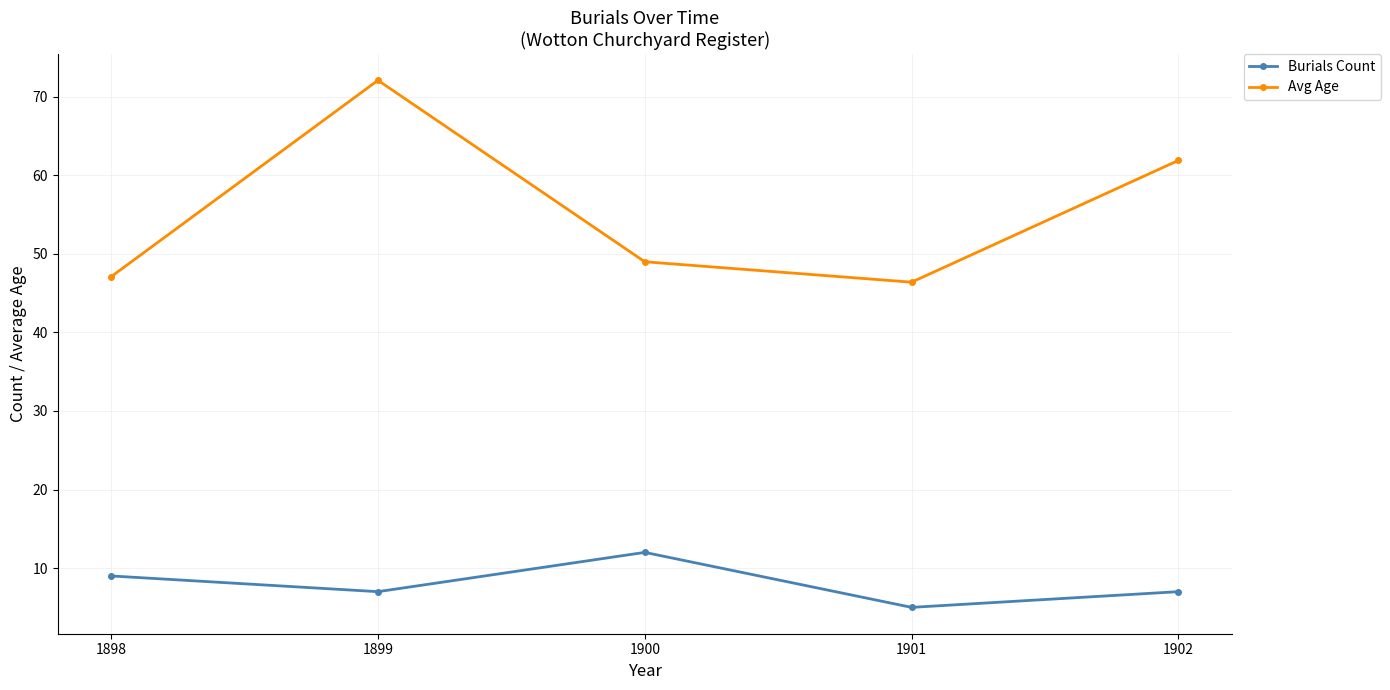

Reading right to left, list all the values displayed in this chart.

Burials Count: 1902=7.0	1901=5.0	1900=12.0	1899=7.0	1898=9.0
Avg Age: 1902=61.9	1901=46.4	1900=49.0	1899=72.1	1898=47.1